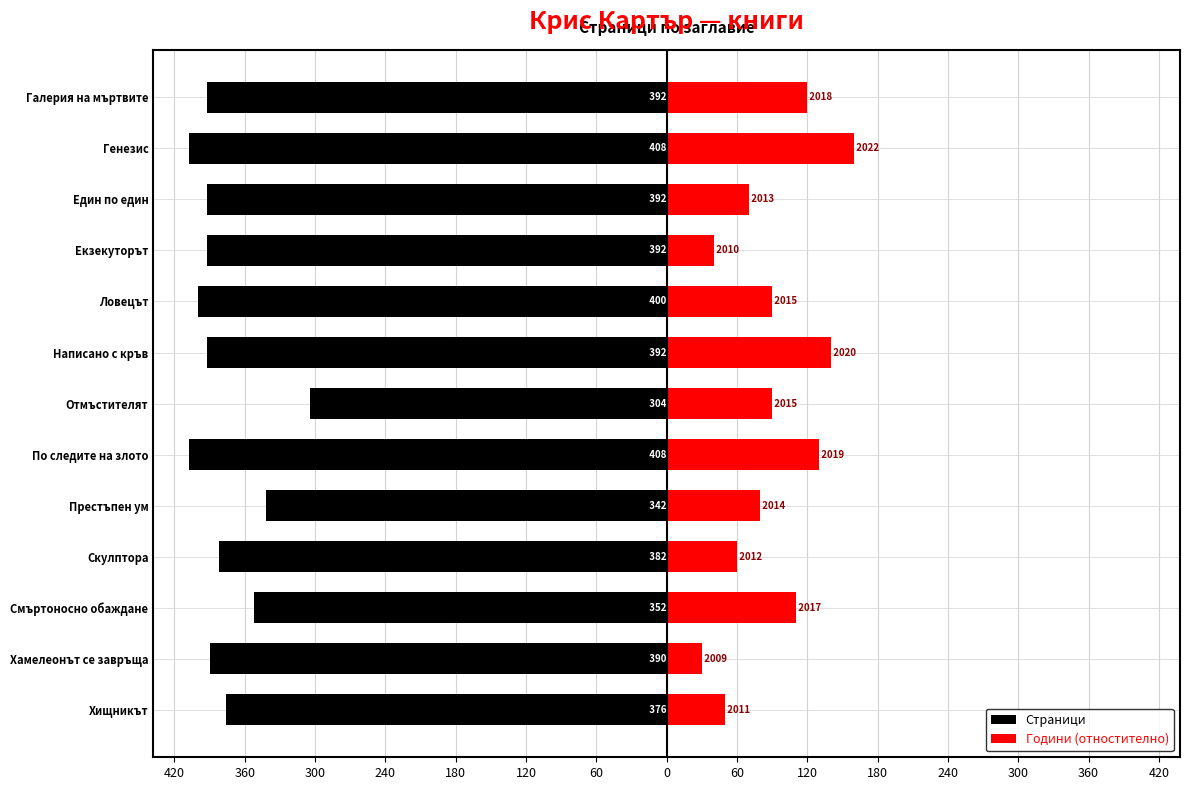

Rank the series at Престъпен ум from highest to lowest value.

Години (отностително), Страници